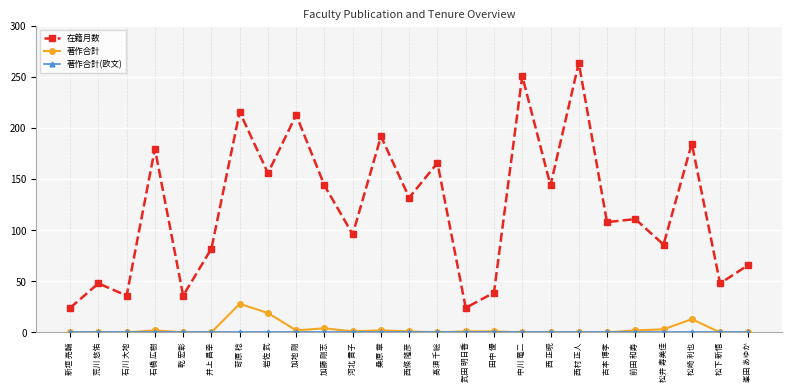

Which series changed the most between 岩佐 武 and 松崎 利也?

在籍月数